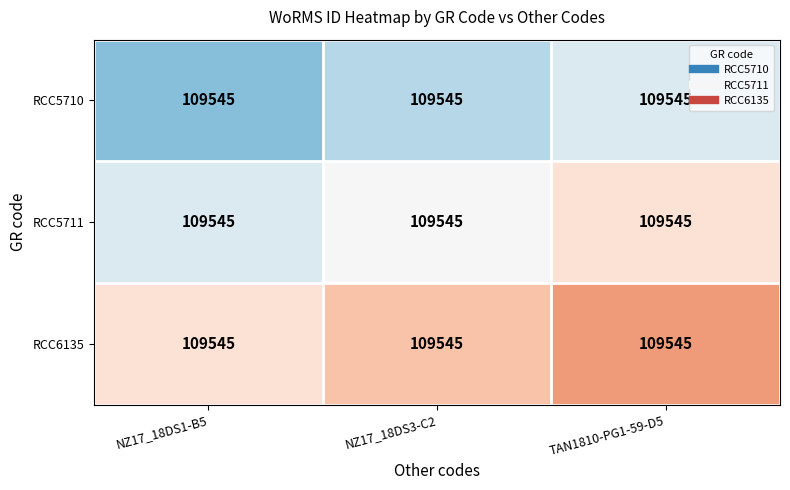

Which series changed the most between NZ17_18DS1-B5 and NZ17_18DS3-C2?

RCC5710